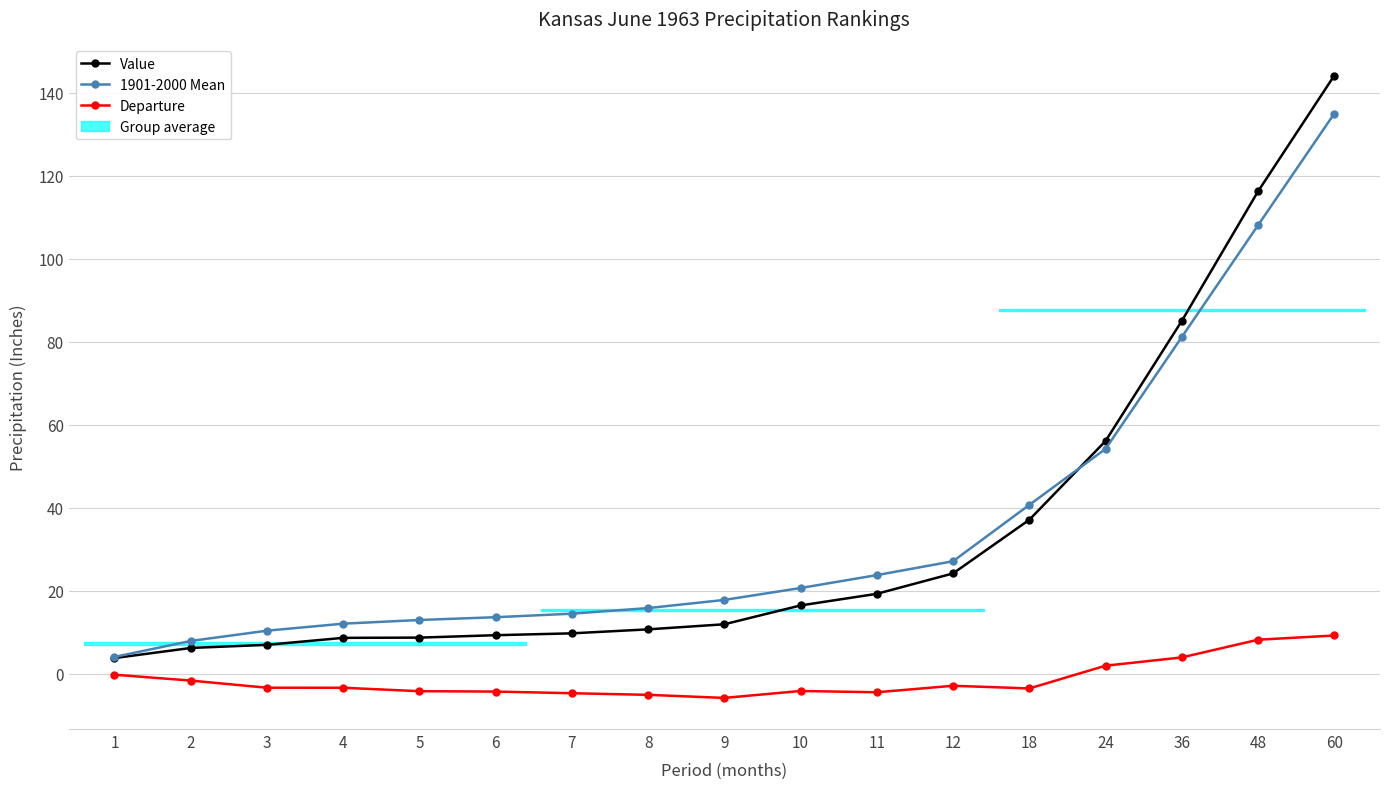

List the series in order of their peak value, lowest first.

Departure, 1901-2000 Mean, Value